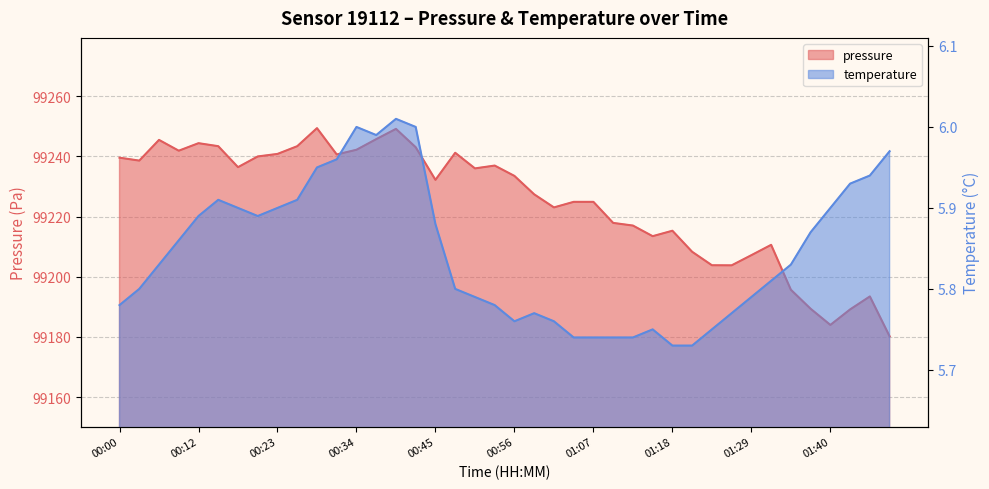

How many data points in pressure are above 99233?

20